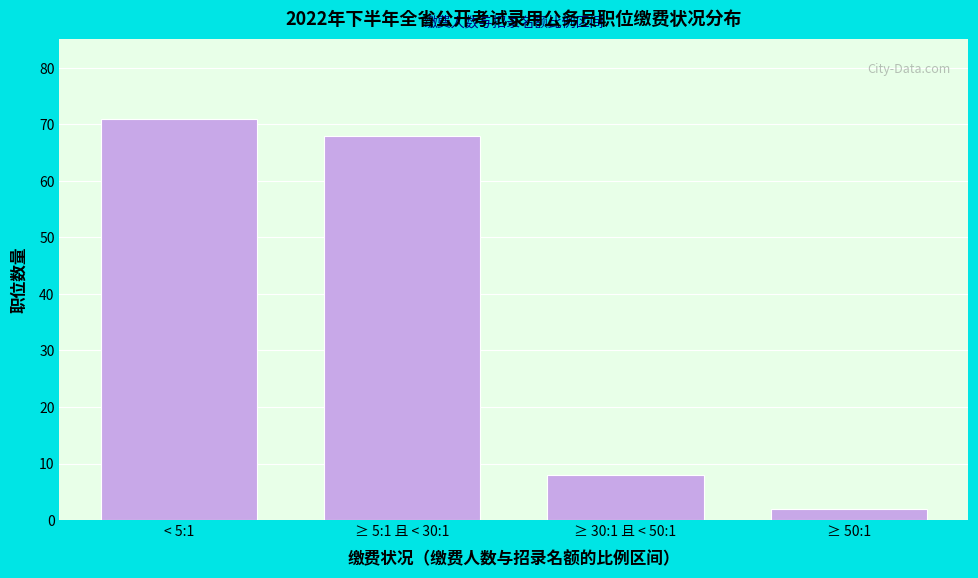

Reading left to right, what are all the values shown in this chart?

71	68	8	2